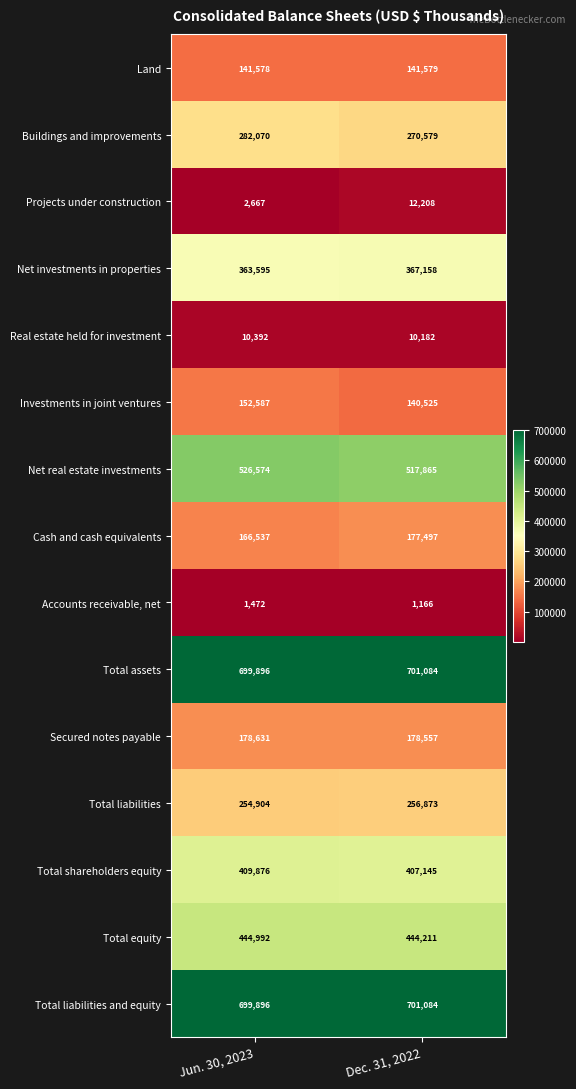

At how many categories does at least one series exceed 519796?

2